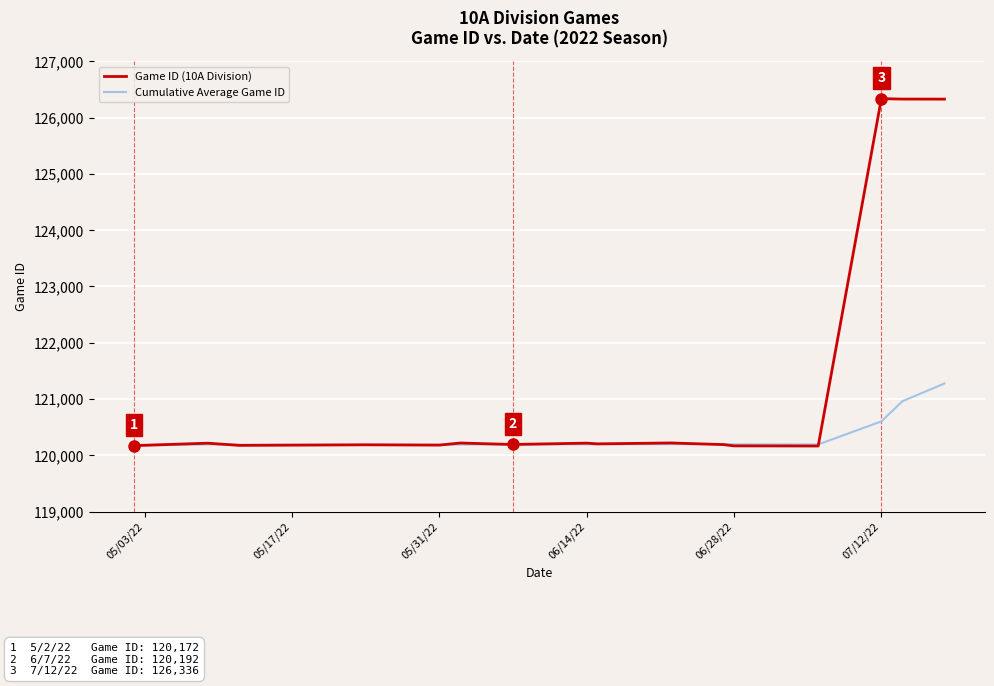

What is the minimum value for Game ID (10A Division)?

120165.0